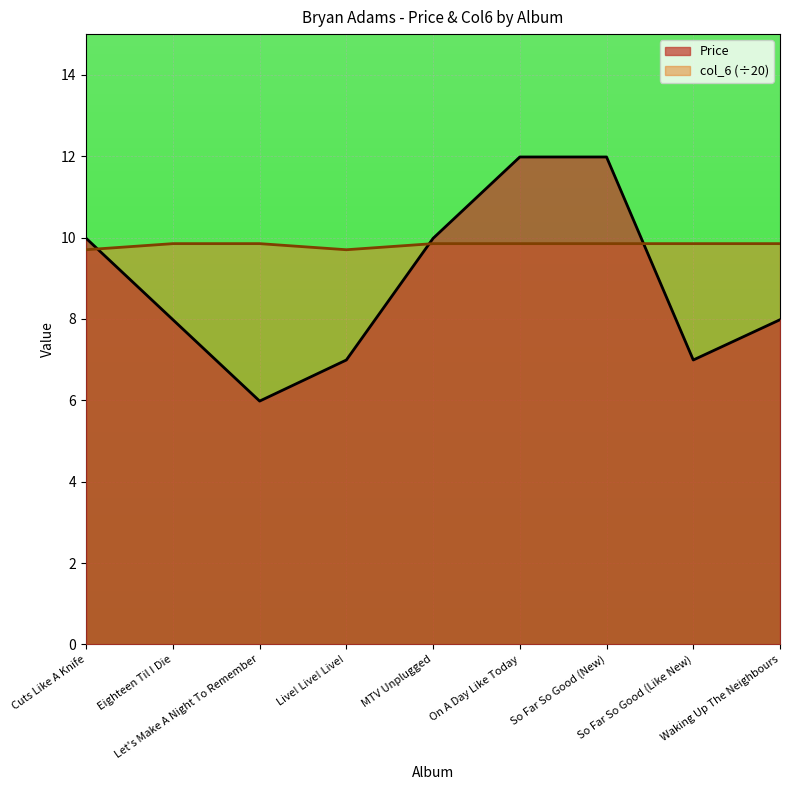

The value of col_6 at Cuts Like A Knife is 9.7. True or false?

True